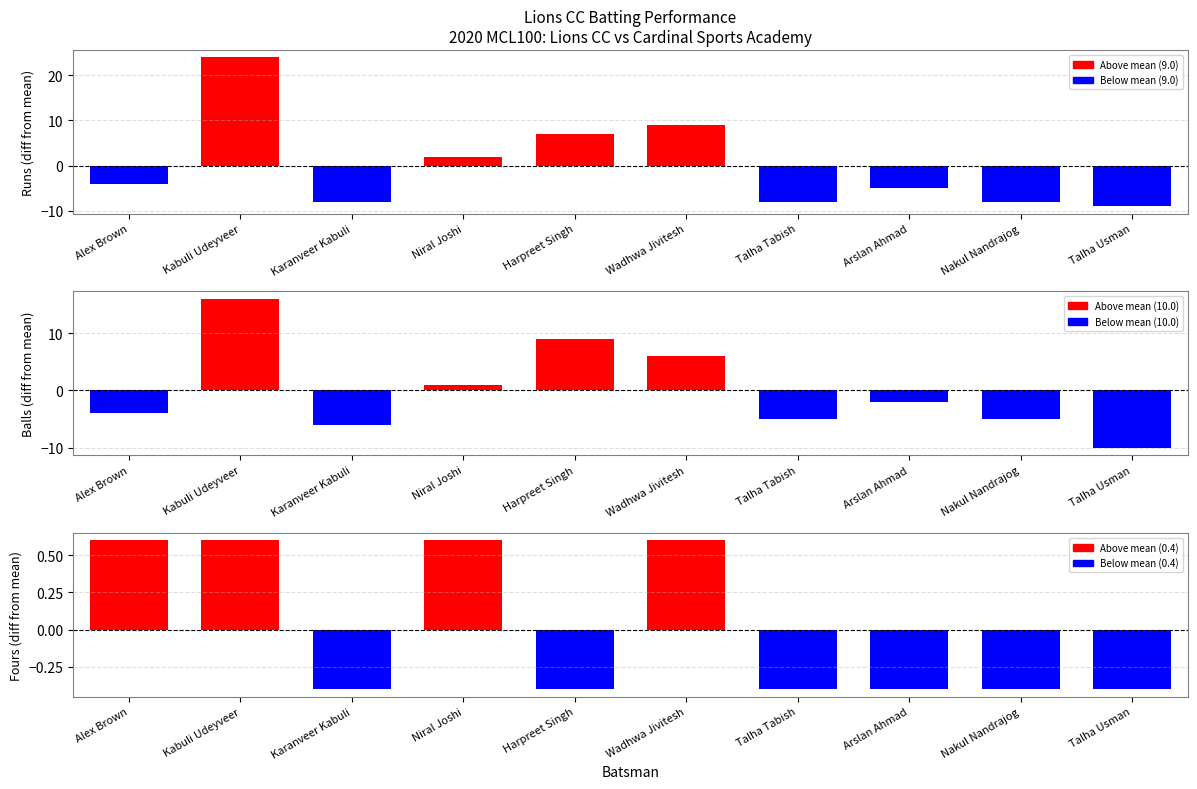

Rank the series by their maximum value, from lowest to highest.

Runs (diff from mean) negative, Balls (diff from mean) negative, Fours (diff from mean) negative, Fours (diff from mean) positive, Balls (diff from mean) positive, Runs (diff from mean) positive